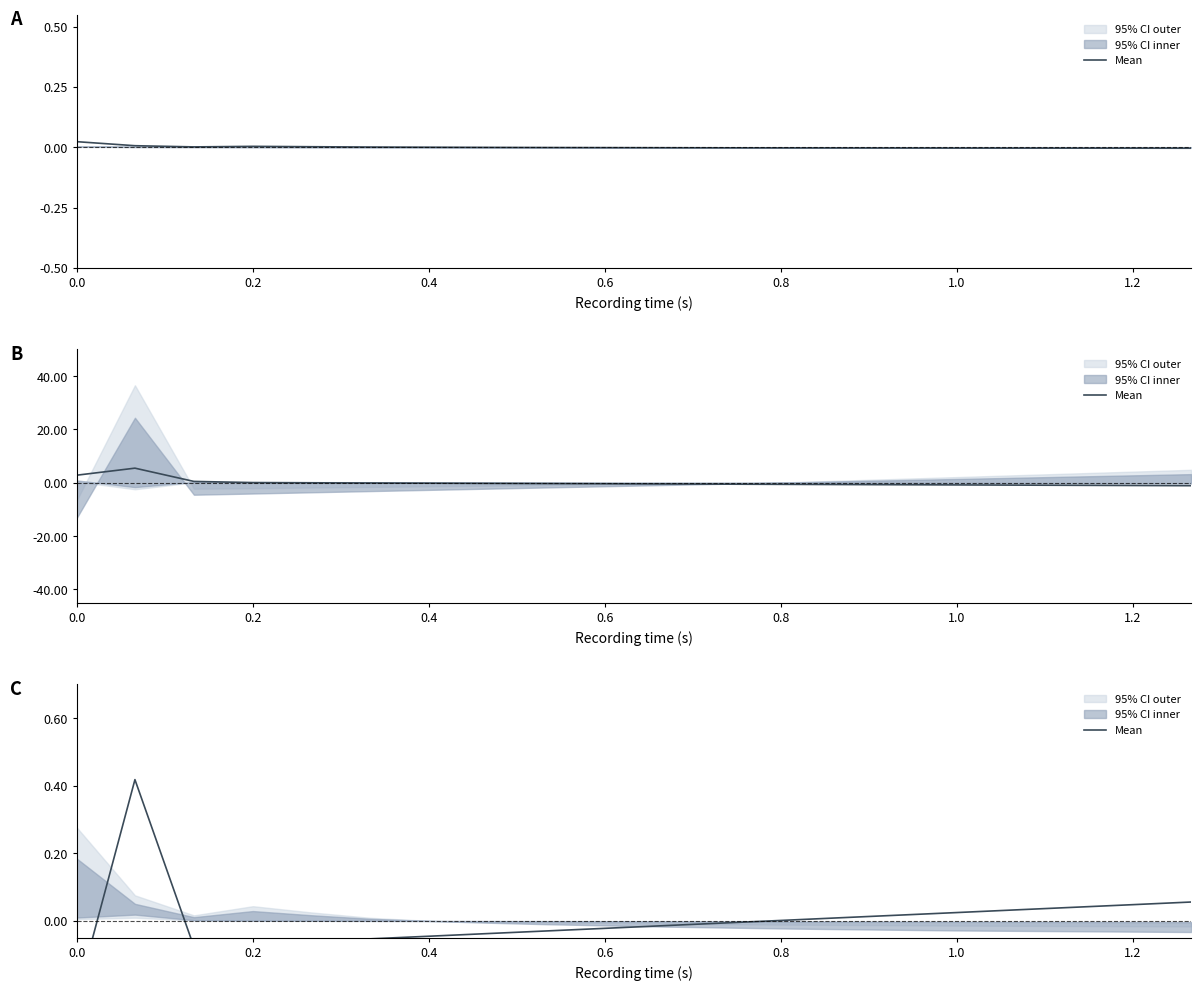

Where is the first local maximum?

0.2